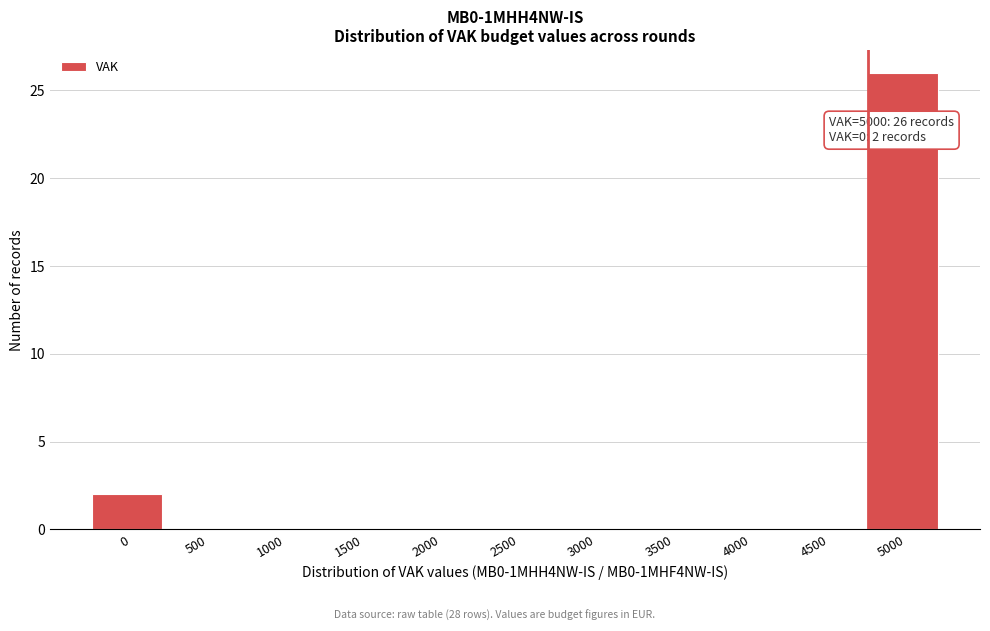

Reading left to right, list all the values displayed in this chart.

0=2	500=0	1000=0	1500=0	2000=0	2500=0	3000=0	3500=0	4000=0	4500=0	5000=26